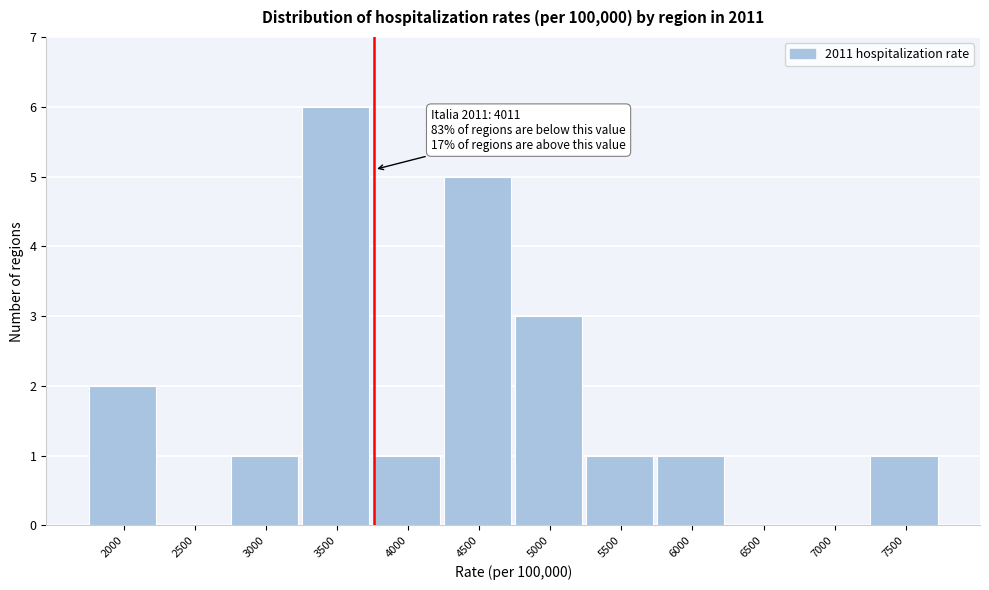

Reading left to right, what are all the values shown in this chart?

2000=2	2500=0	3000=1	3500=6	4000=1	4500=5	5000=3	5500=1	6000=1	6500=0	7000=0	7500=1